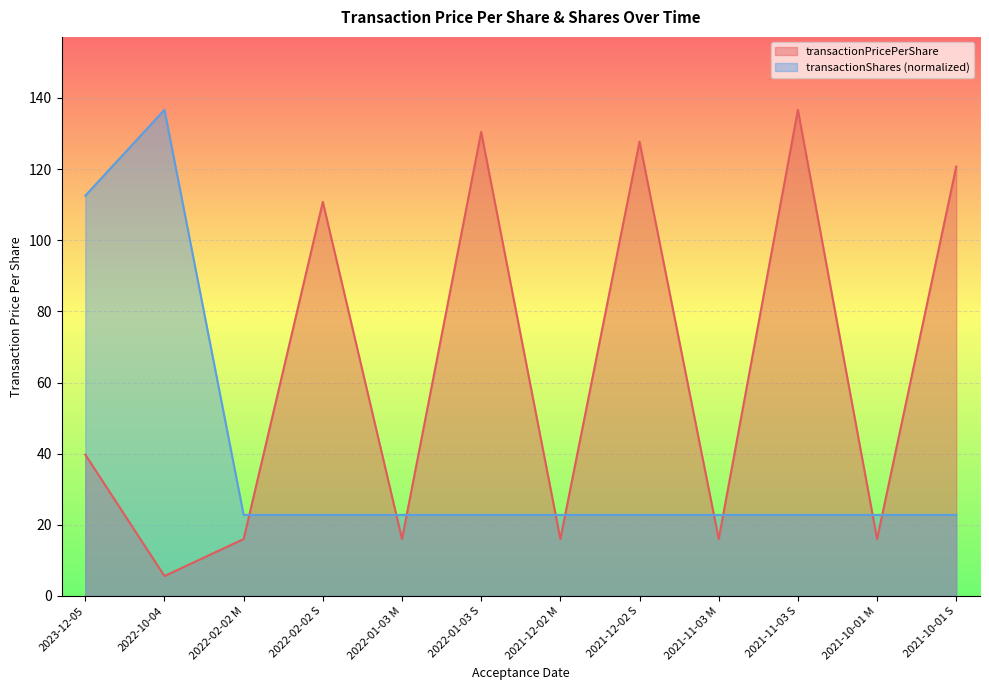

Which series has the largest total across all categories?

transactionPricePerShare